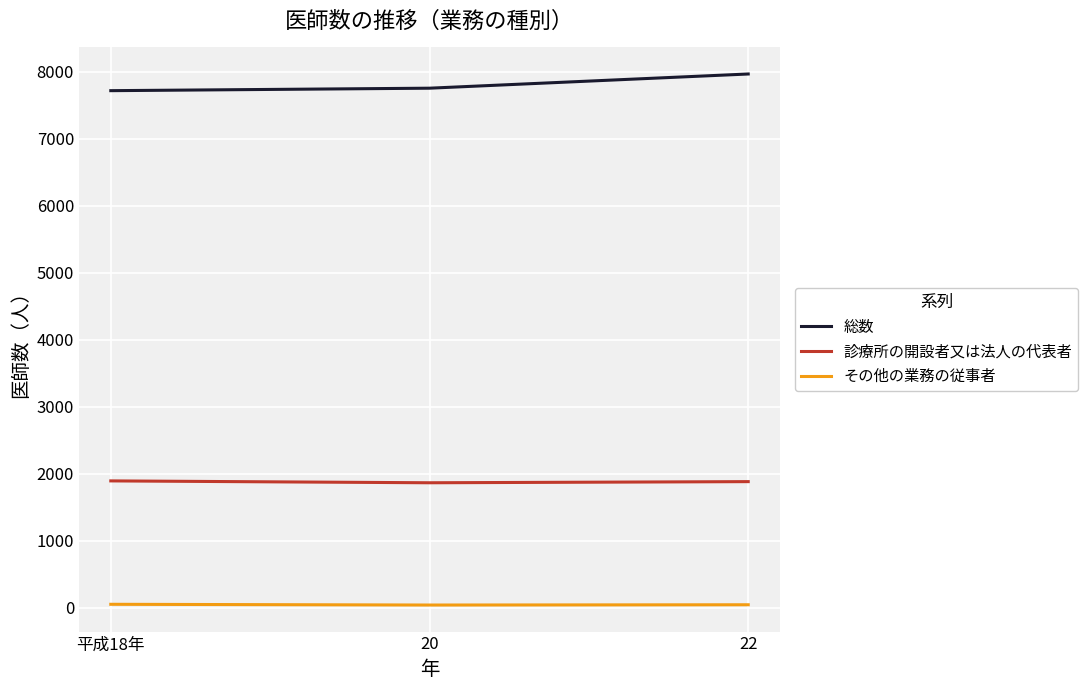

What is the greatest value displayed?

7968